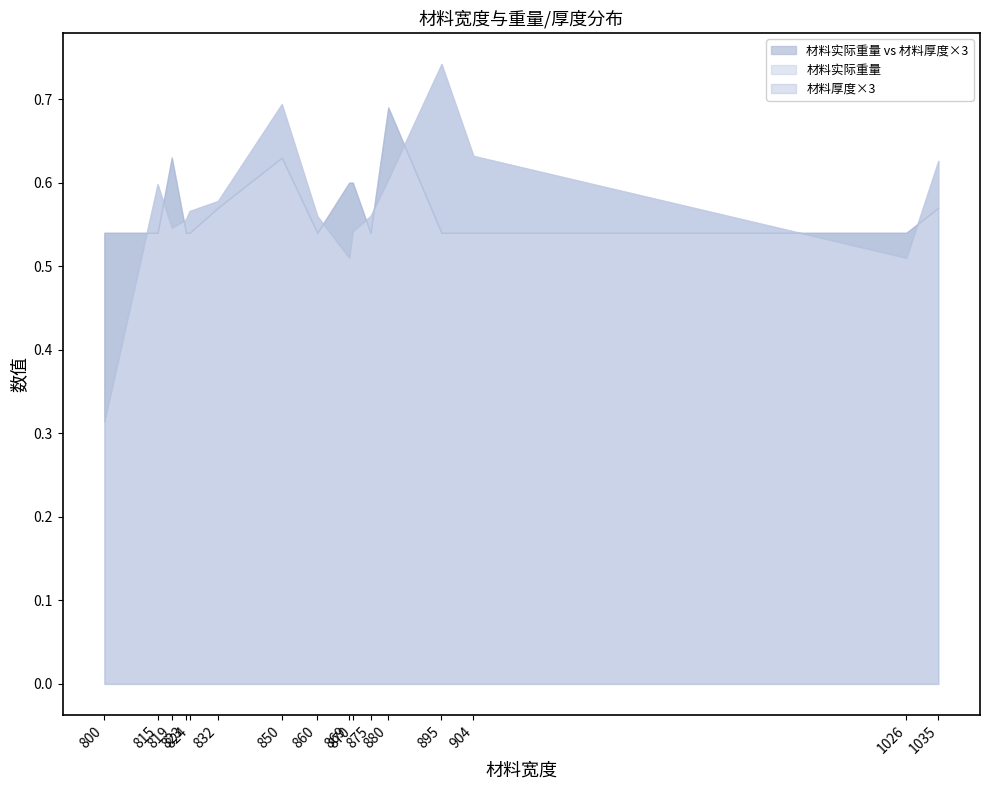

Is it true that 材料厚度 equals 0.2 at 823?

True